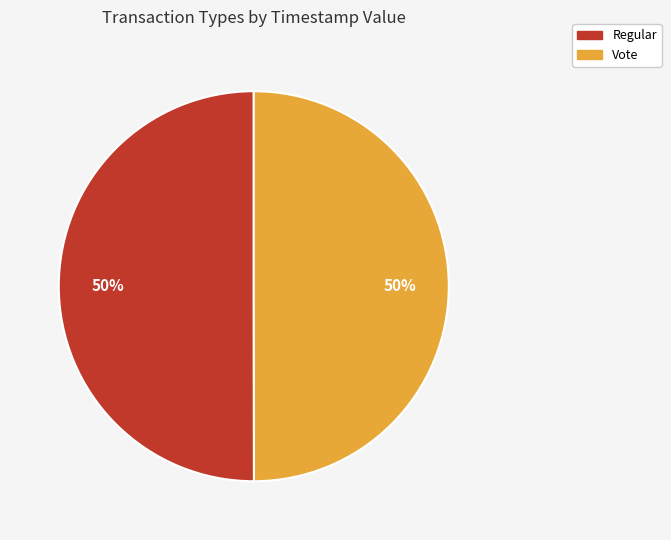

True or false: Vote accounts for 50% of the total.

True